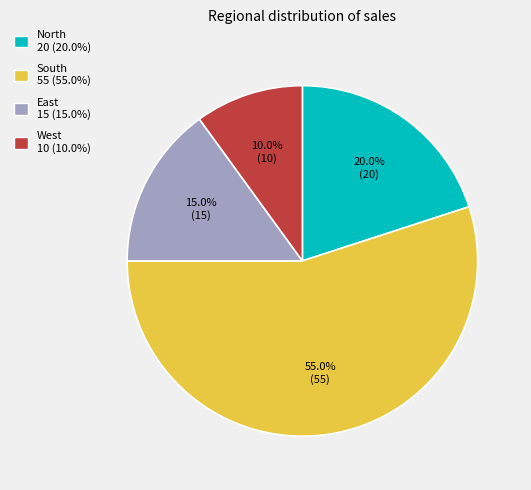

How many segments does this pie chart have?

4